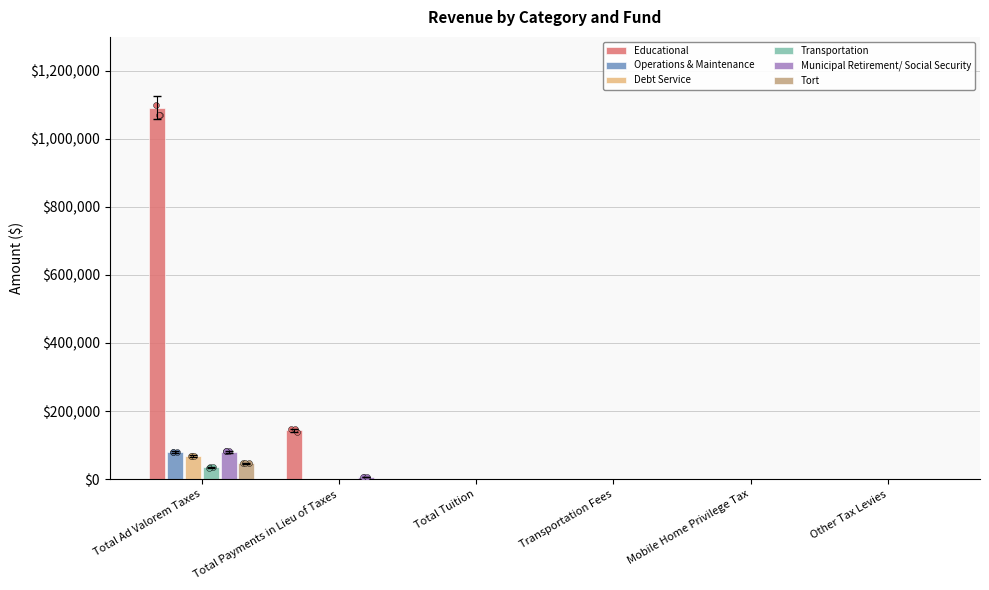

At which category is the sum across all series the highest?

Total Ad Valorem Taxes